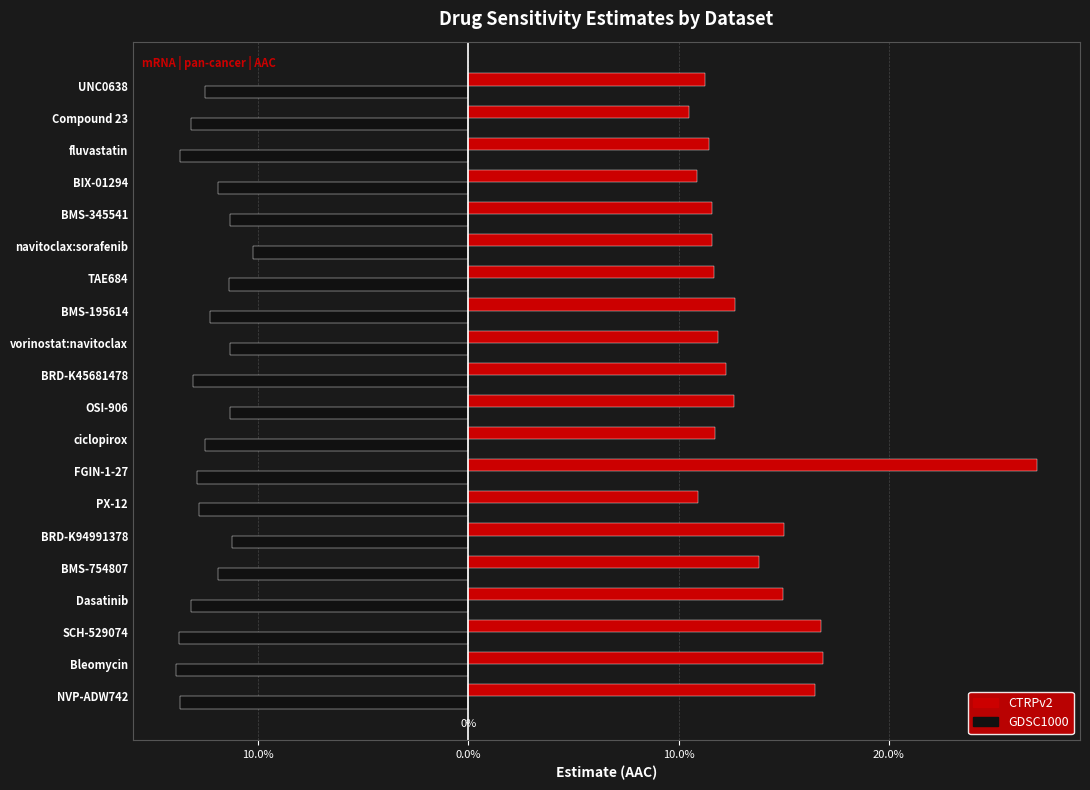

What is the lowest value of the CTRPv2 series?

0.1